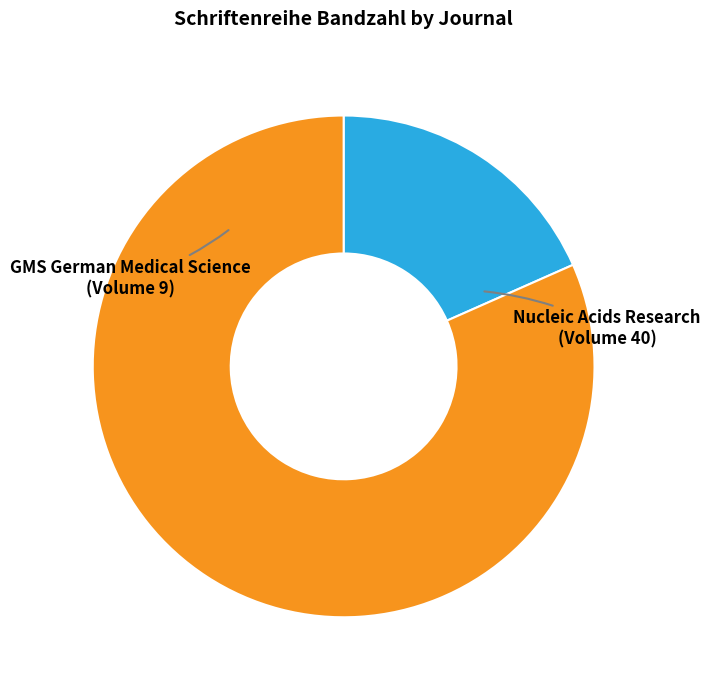

Is there any slice that represents more than half of the pie?

Yes